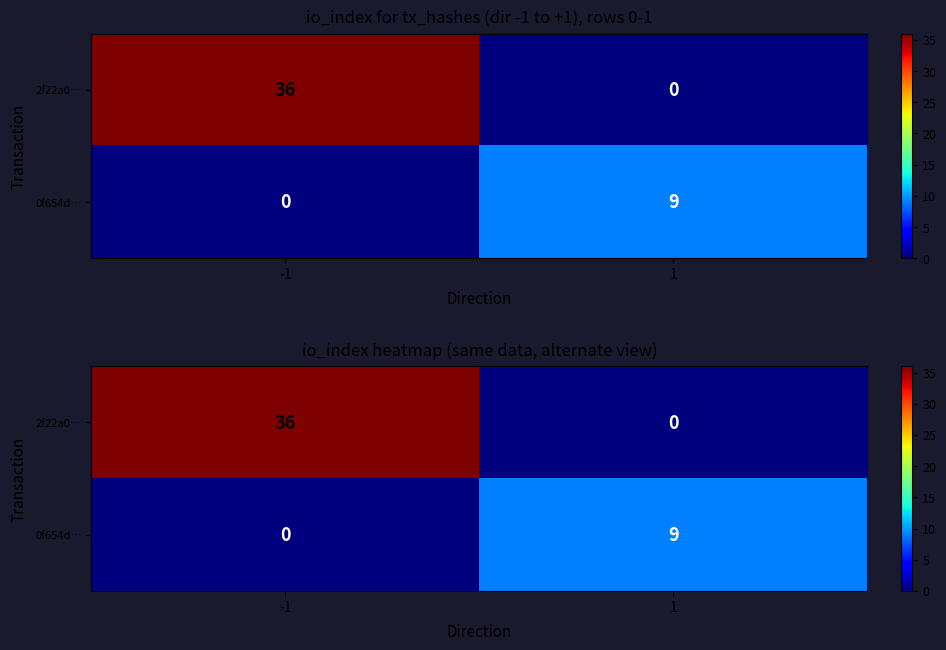

List the series in order of their overall mean, highest first.

2f22a0…, 0f654d…